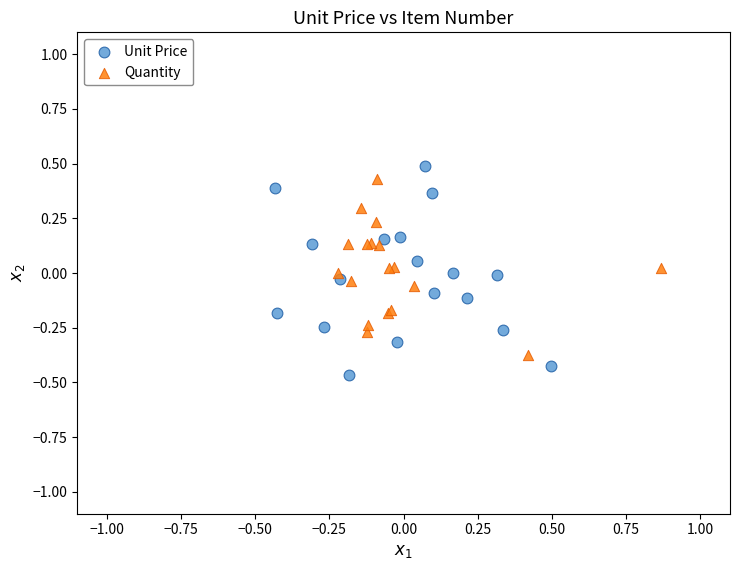

Which series contains the lowest Y value?

Unit Price